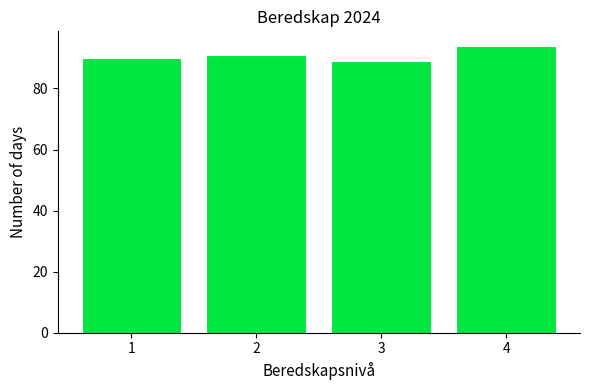

Reading right to left, transcribe all the data shown in this chart.

4=94	3=89	2=91	1=90